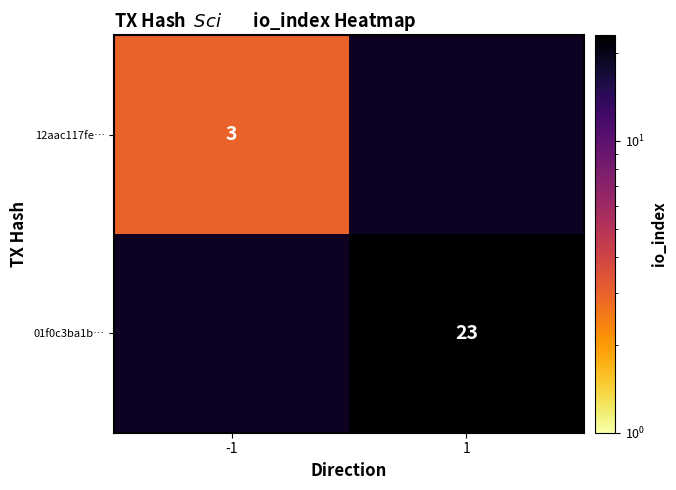

At how many categories does at least one series exceed 15?

1